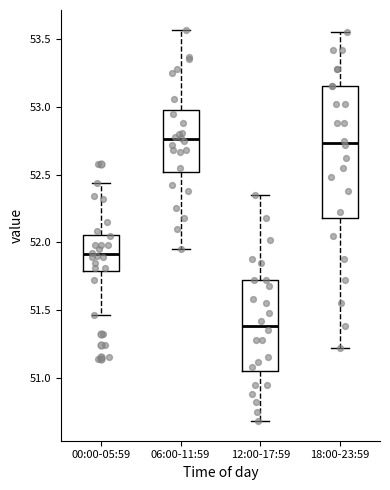

Which box is the tallest, from its lower edge to its upper edge?

18:00-23:59